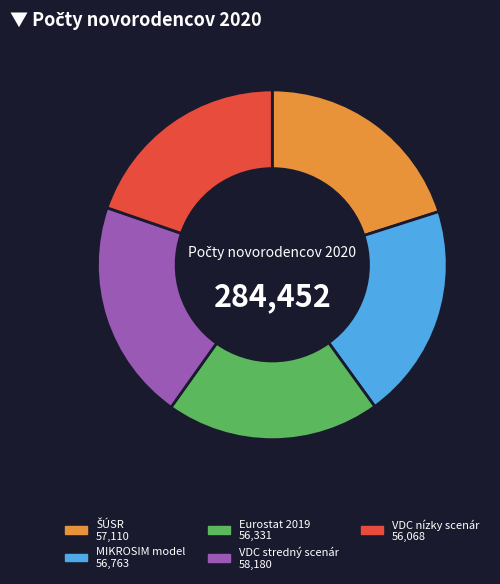

The MIKROSIM model slice represents 34% of the pie. True or false?

False